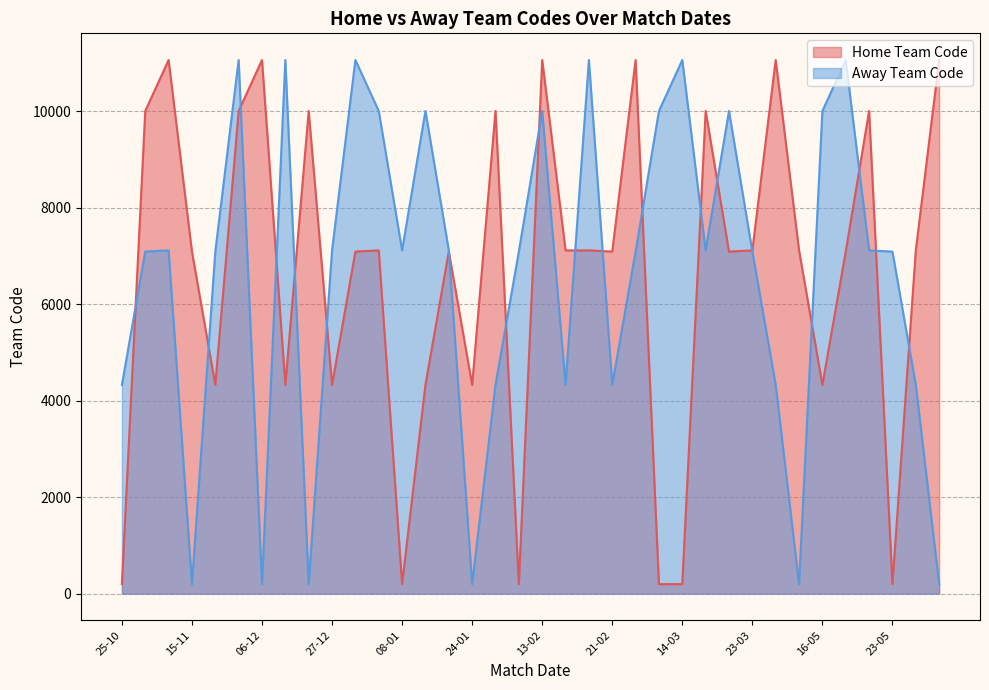

What is the maximum value shown in the chart?

11066